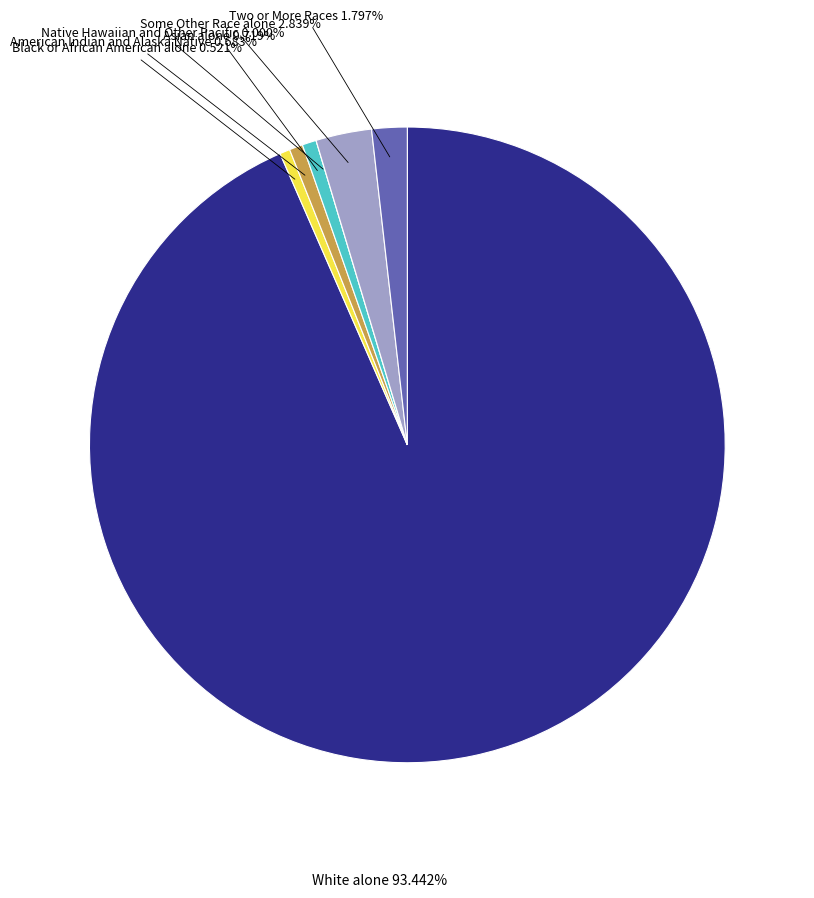

Between Two or More Races and Some Other Race alone, which is larger?

Some Other Race alone